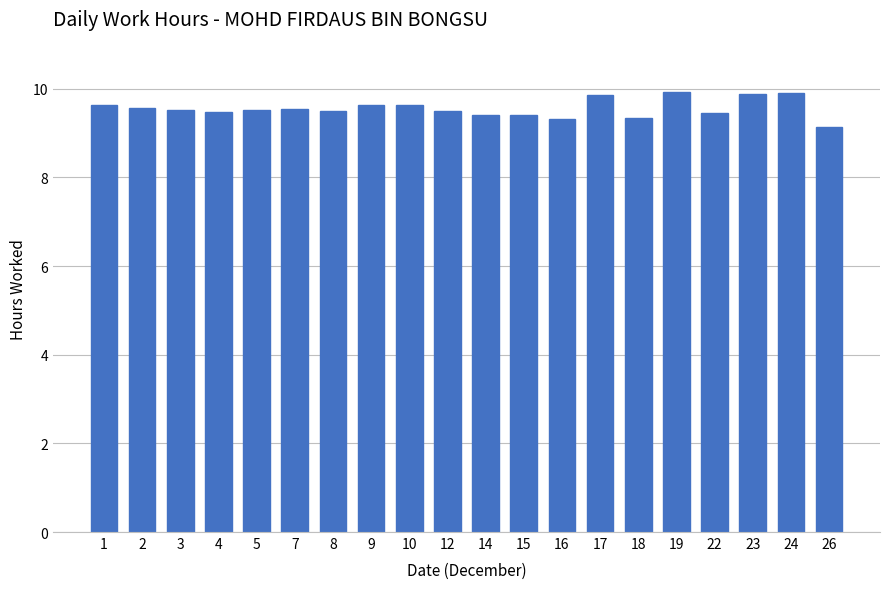

What is the greatest value displayed?

9.9